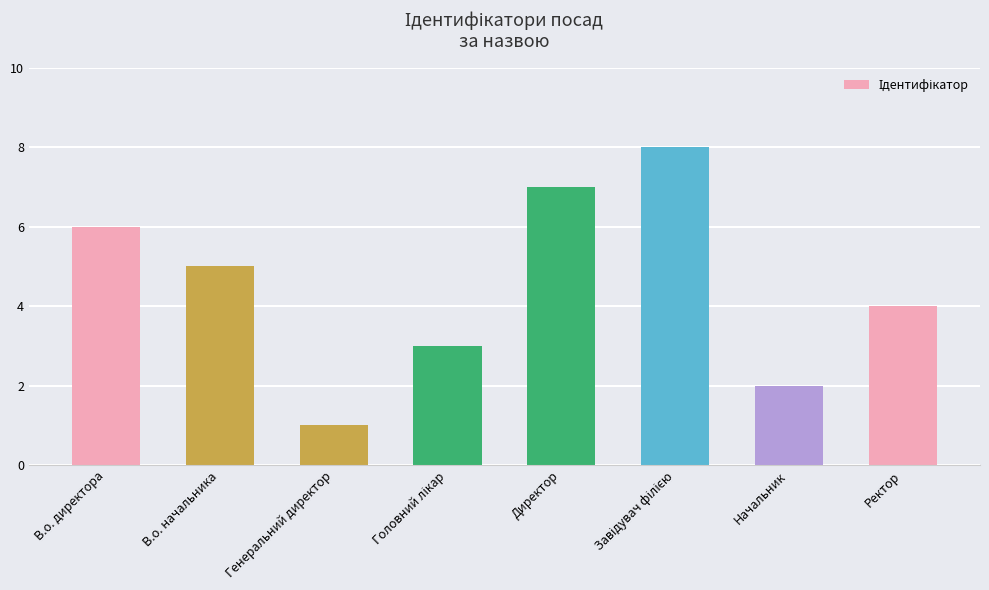

What is the sum of all values?

36